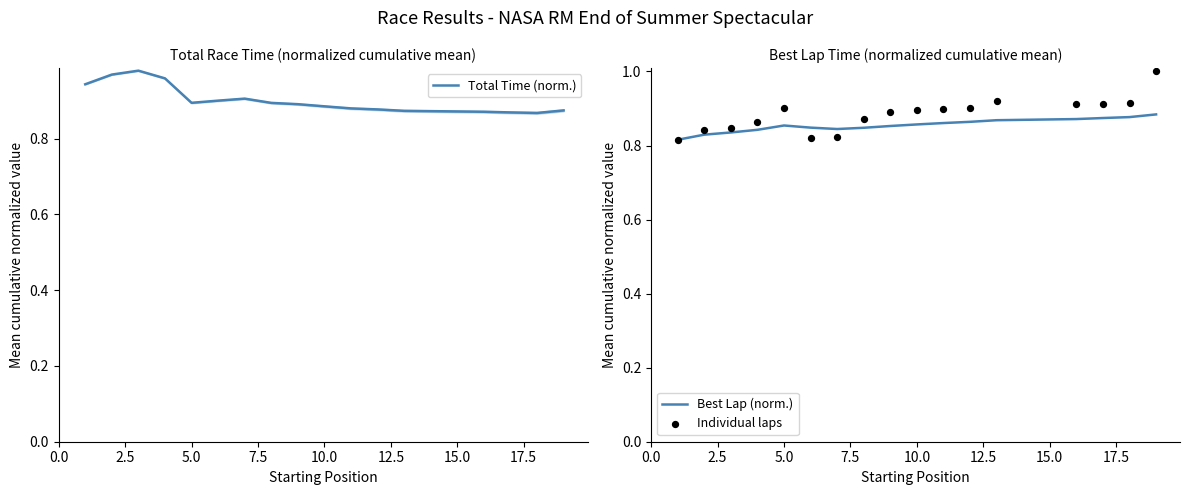

At how many categories does at least one series exceed 0?

17